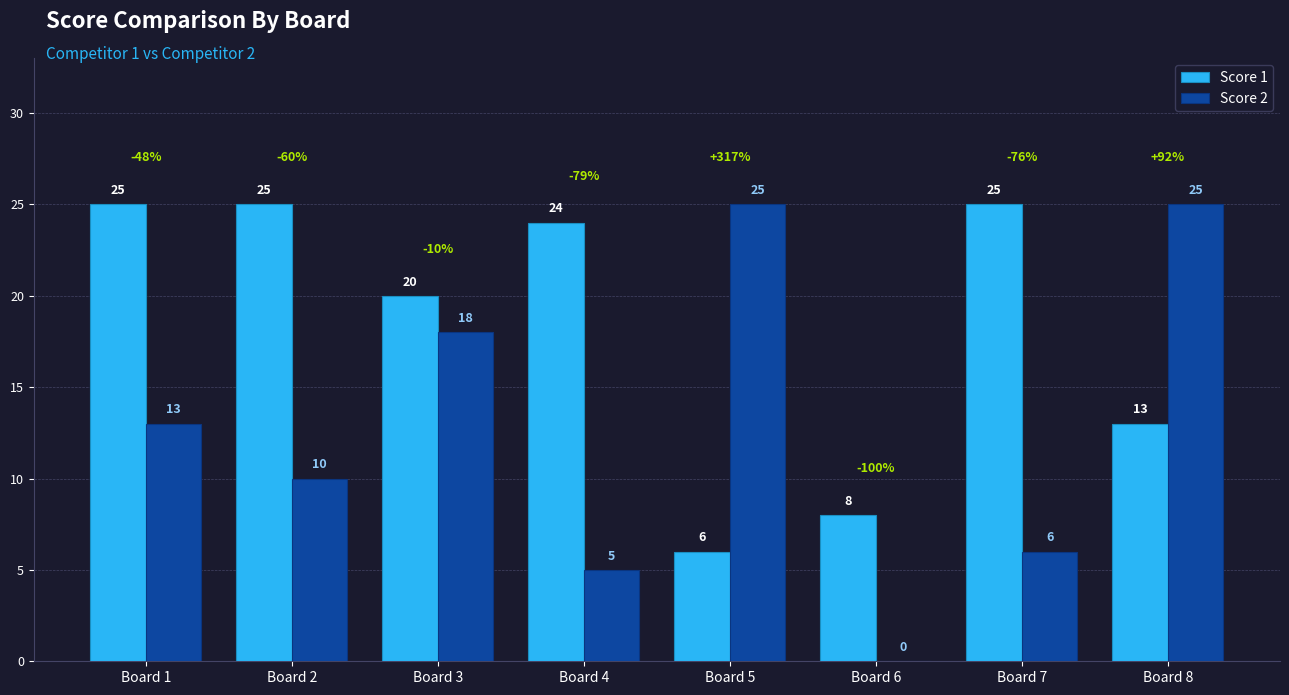

Where does the Score 1 series first go above 24?

Board 1